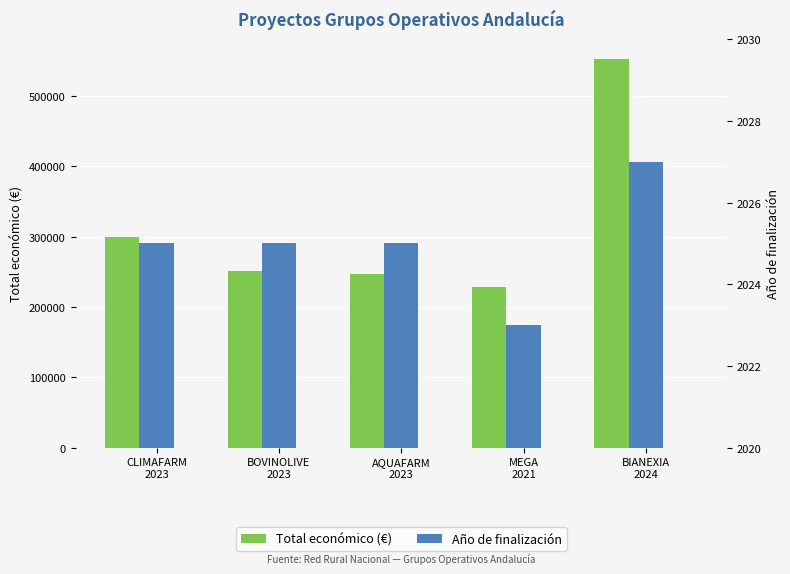

How many bars are there in total?

10